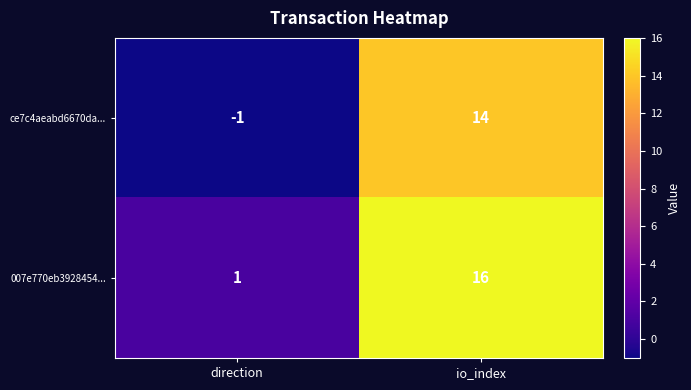

At which category does the chart reach its minimum across all series?

direction